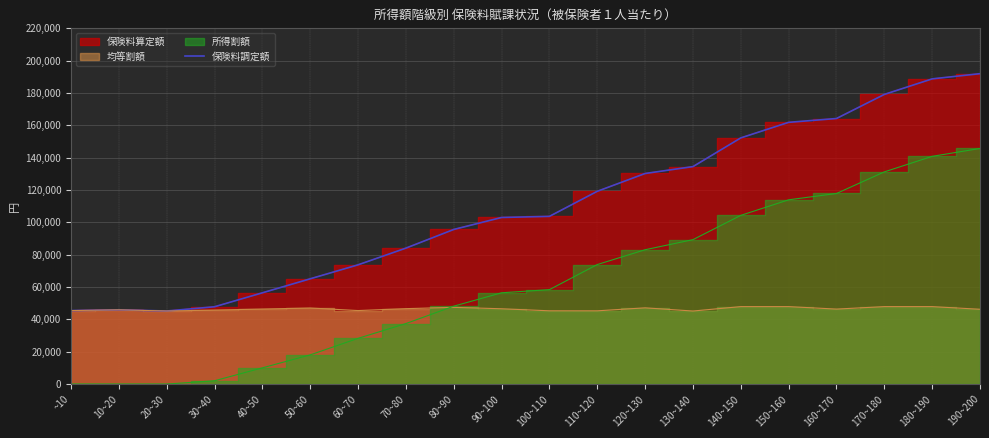

At which category does the chart reach its peak across all series?

190~200